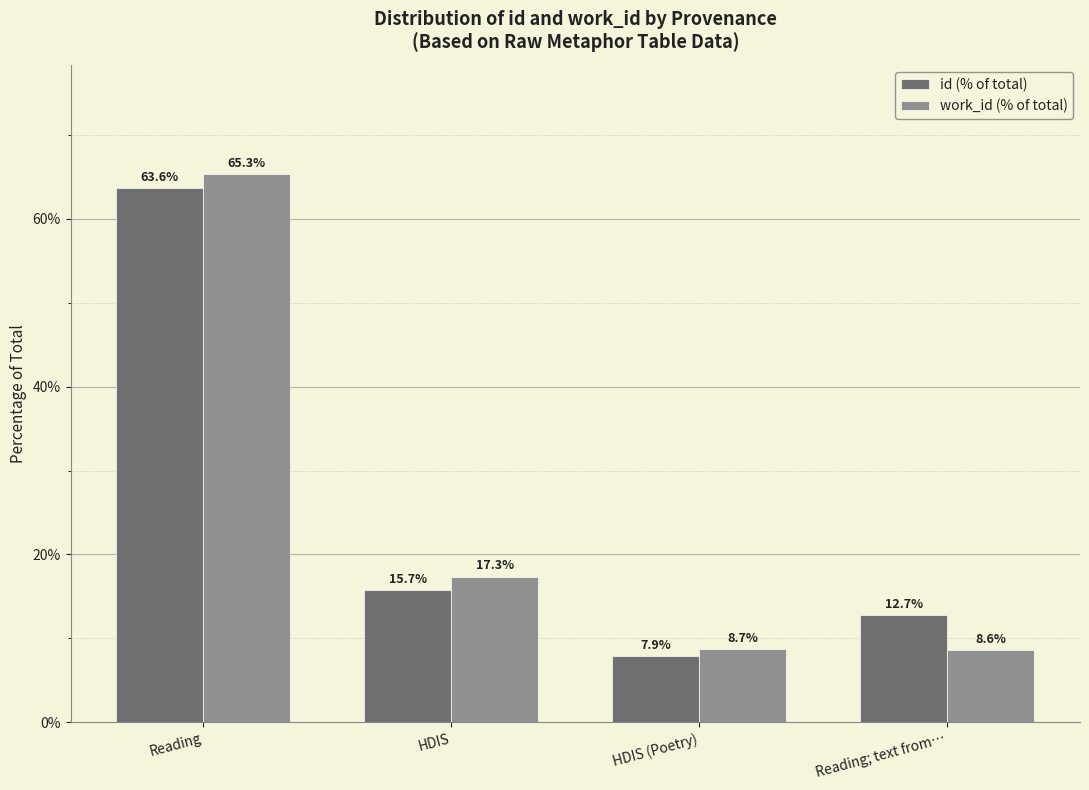

What position from the left is Reading; text from…?

4